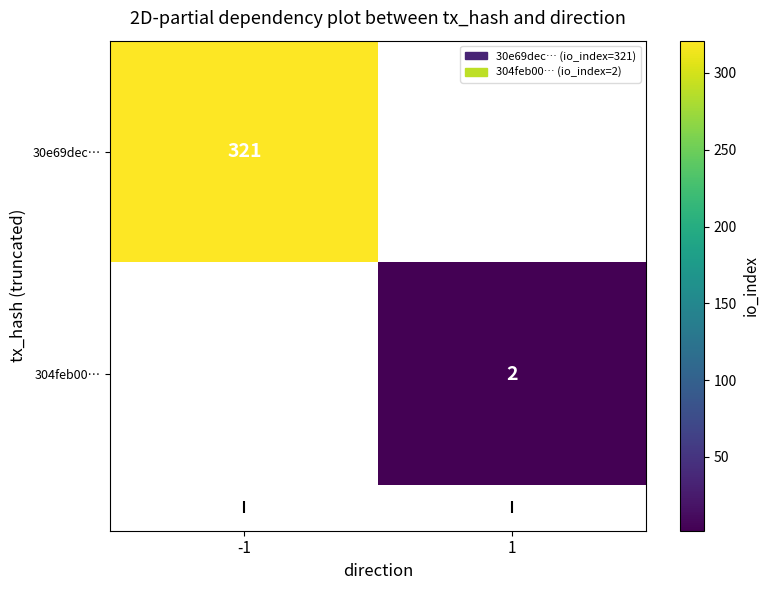

At which label is 30e69dec… closest to 321?

-1